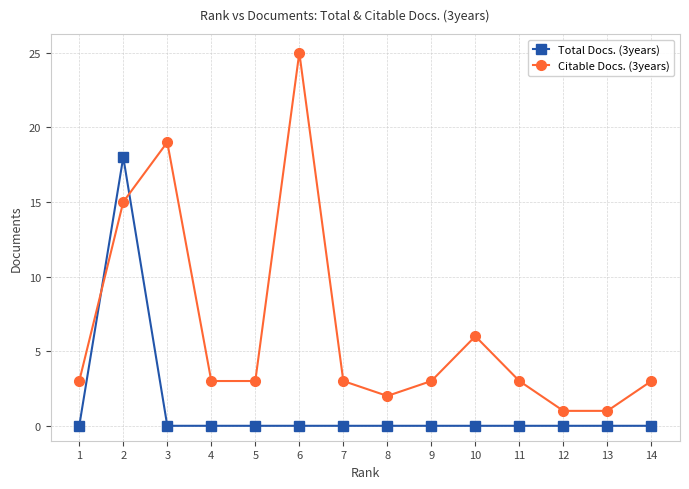

Where is Citable Docs. (3years) nearest to the value 13?

2